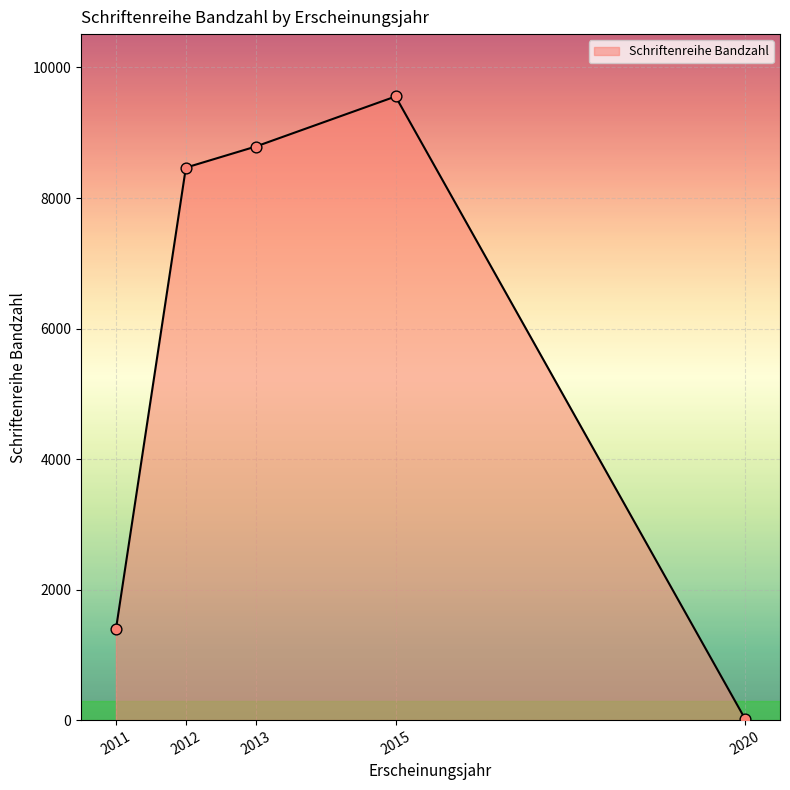

Which has a higher value, 2011 or 2013?

2013